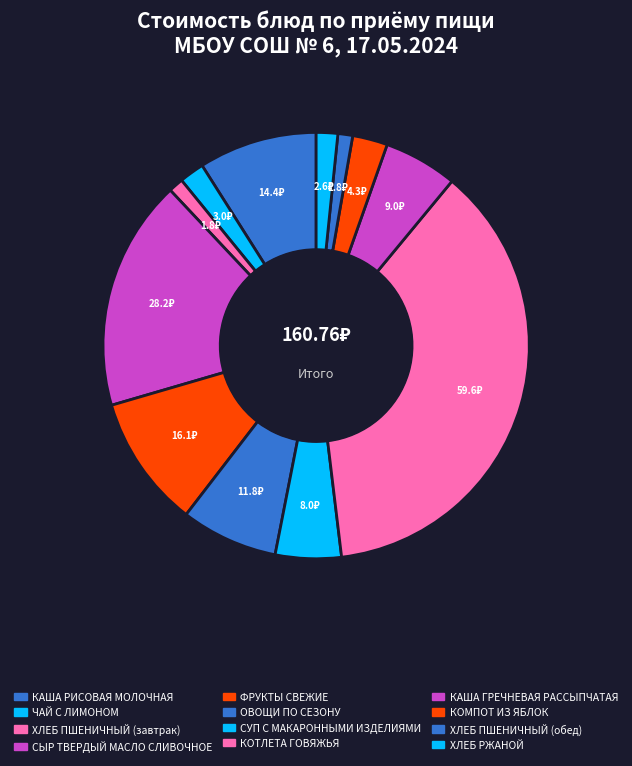

Count the number of slices in the pie.

12